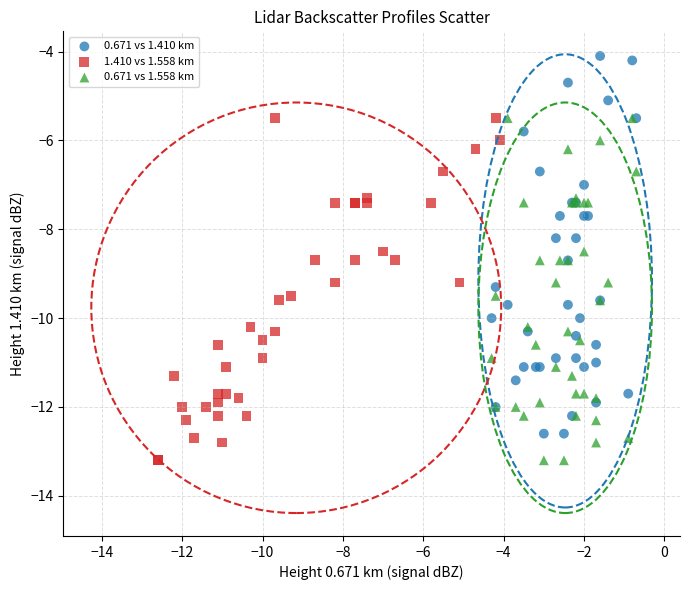

Which series has the largest Y range (max minus min)?

0.671 vs 1.410 km